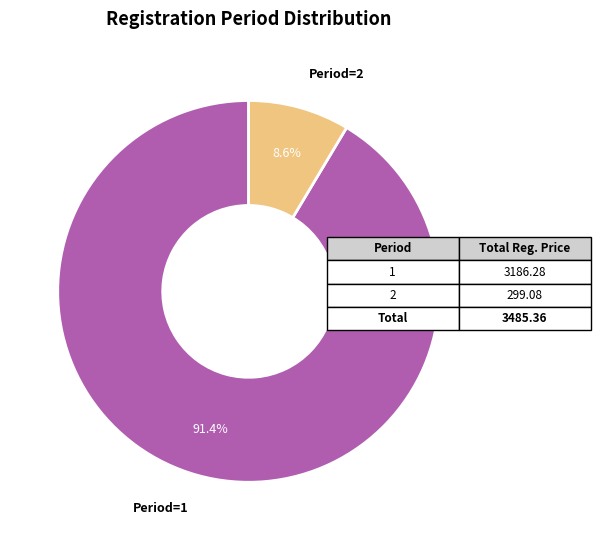

To the nearest percent, what is the difference between the largest and smallest slice percentages?

83%